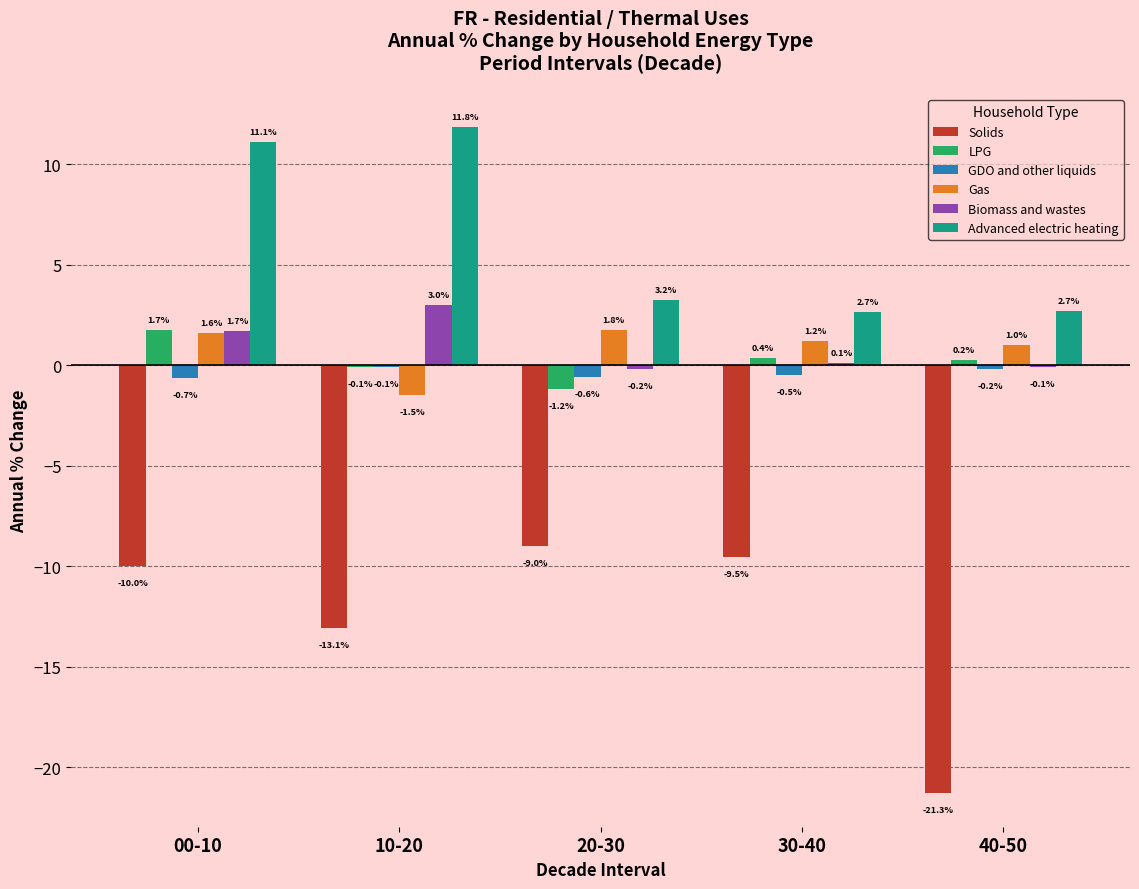

Between 00-10 and 20-30, which series saw the biggest shift?

Advanced electric heating